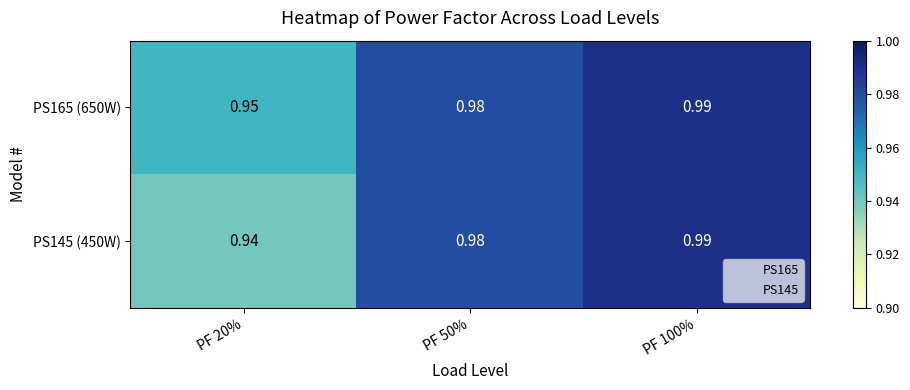

Rank the series at PF 100% from lowest to highest value.

PS165 (650W), PS145 (450W)